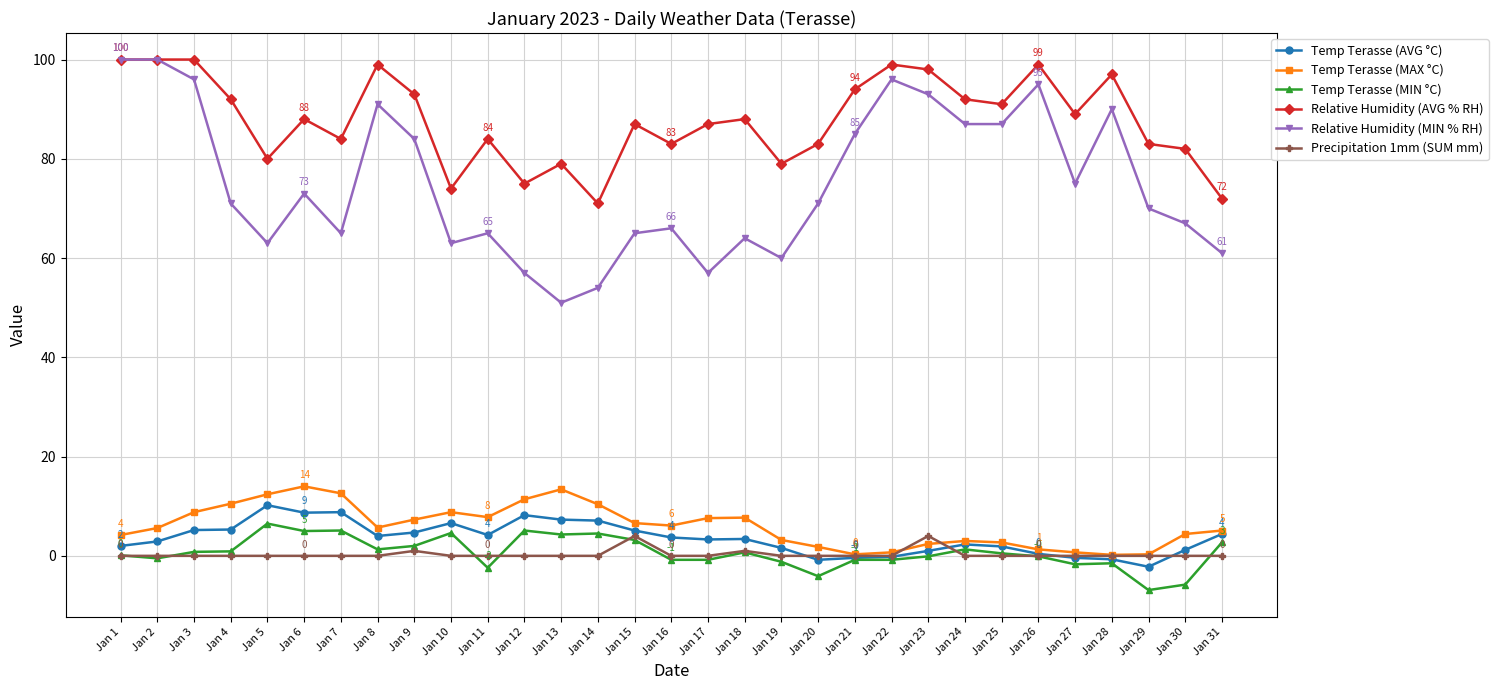

True or false: Temp Terasse (MIN °C) has more than 2 points higher than both neighbors.

True